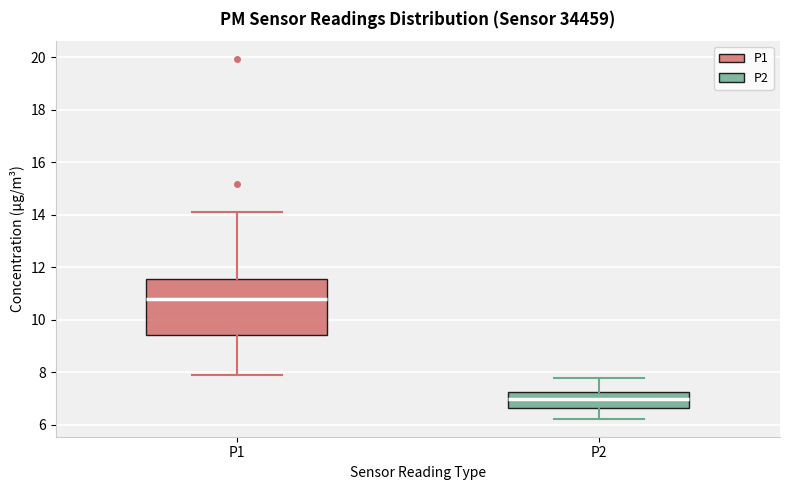

Which box's median line is the highest?

P1